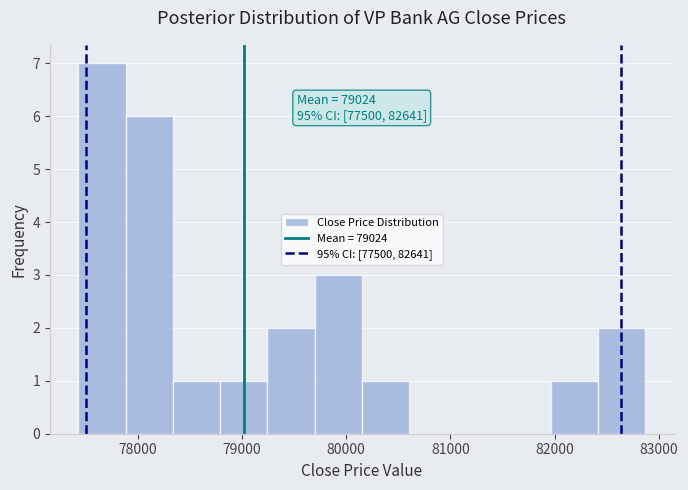

Which range on the x-axis has the tallest bar?

77400 to 77900